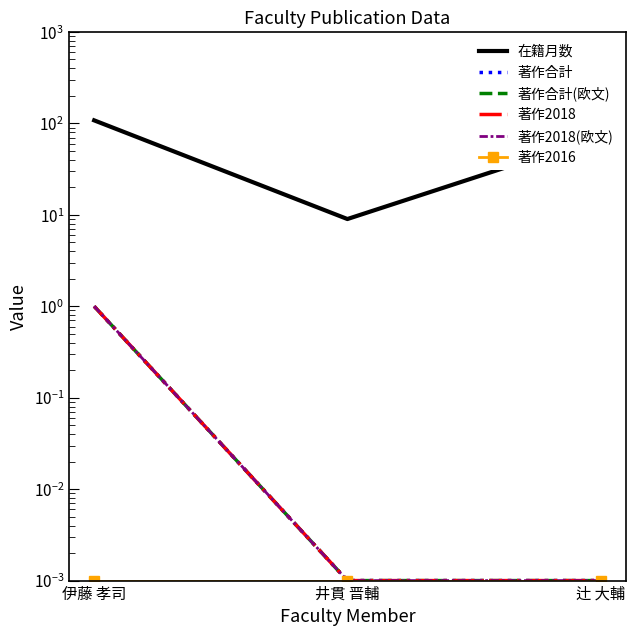

The 著作2016 series shows 0.0 at 井貫 晋輔. True or false?

True